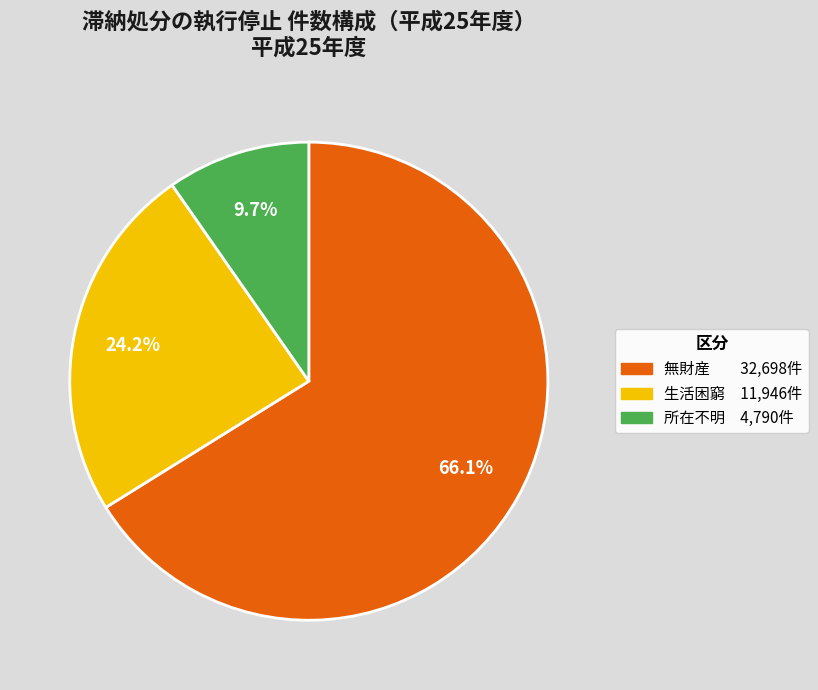

Is there a majority slice in this chart?

Yes